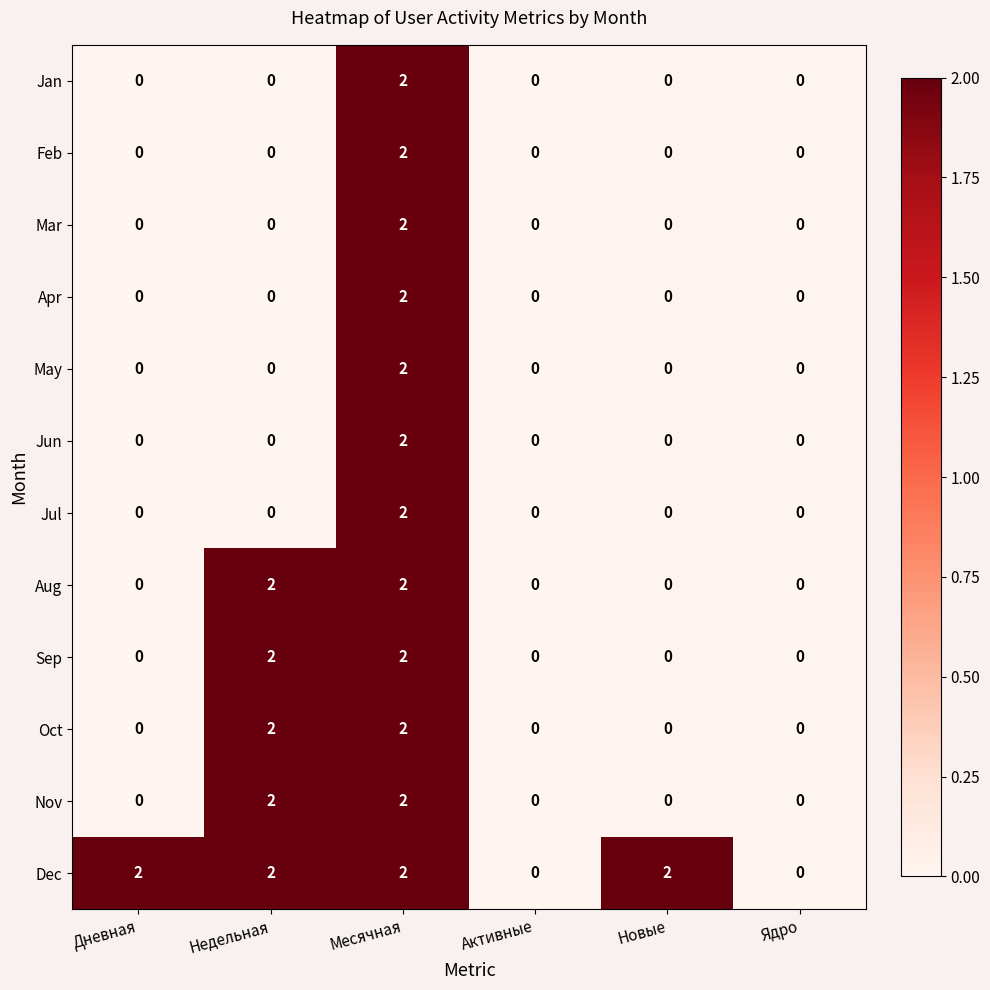

The value of Feb at Дневная is 0. True or false?

True